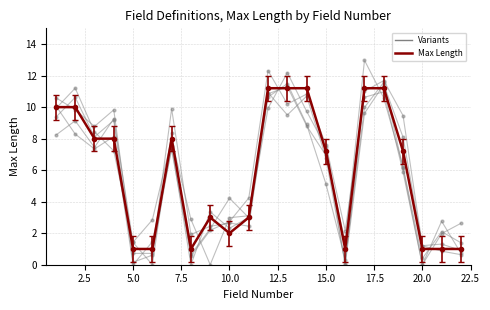

Reading left to right, extract all data points from this chart.

10.0	10.0	8.0	8.0	1.0	1.0	8.0	1.0	3.0	2.0	3.0	11.2	11.2	11.2	7.2	1.0	11.2	11.2	7.2	1.0	1.0	1.0